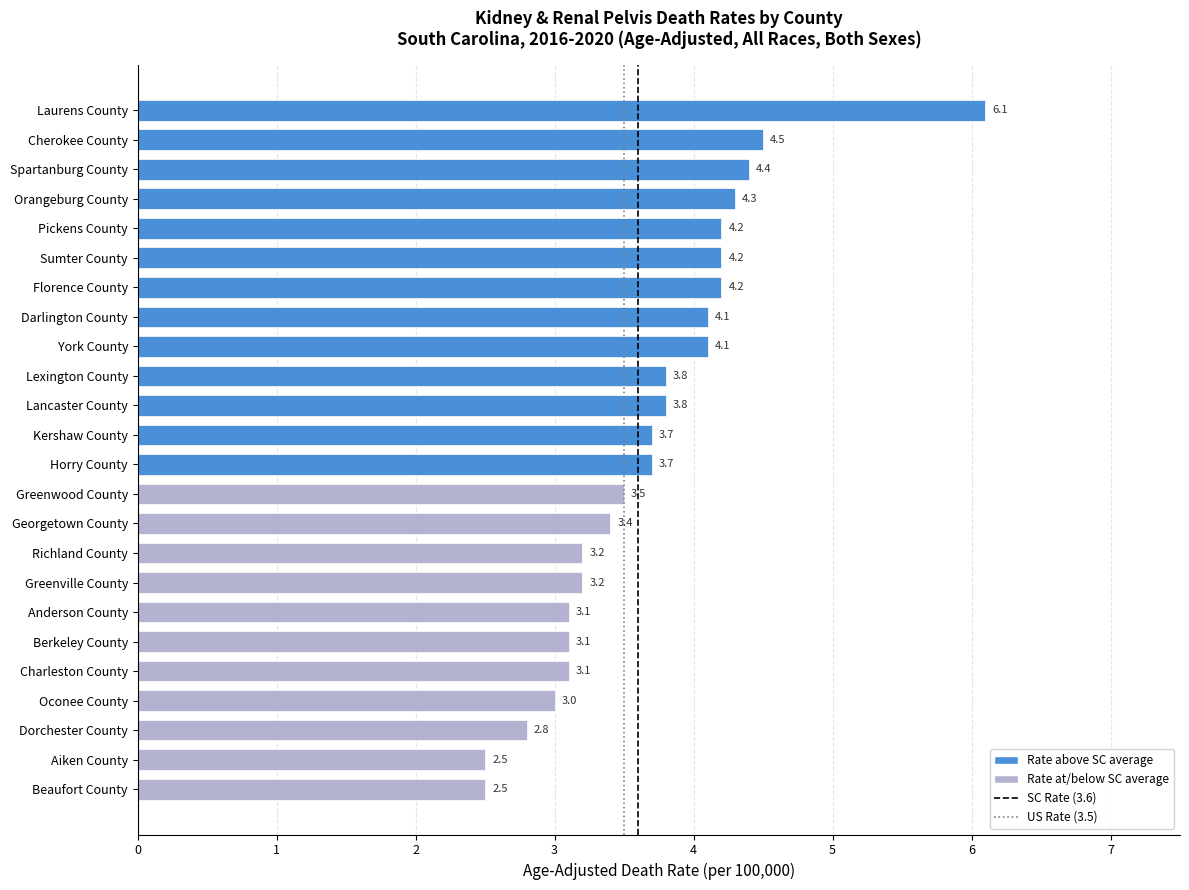

True or false: the data shows 1.5 at Pickens County.

False